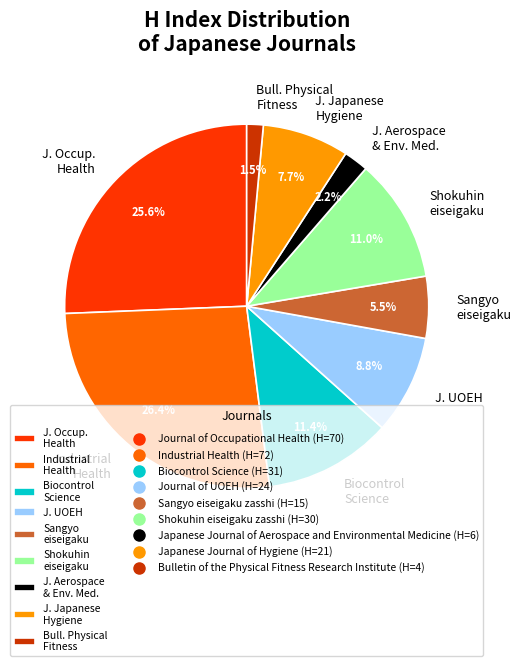

Does any single category account for the majority?

No